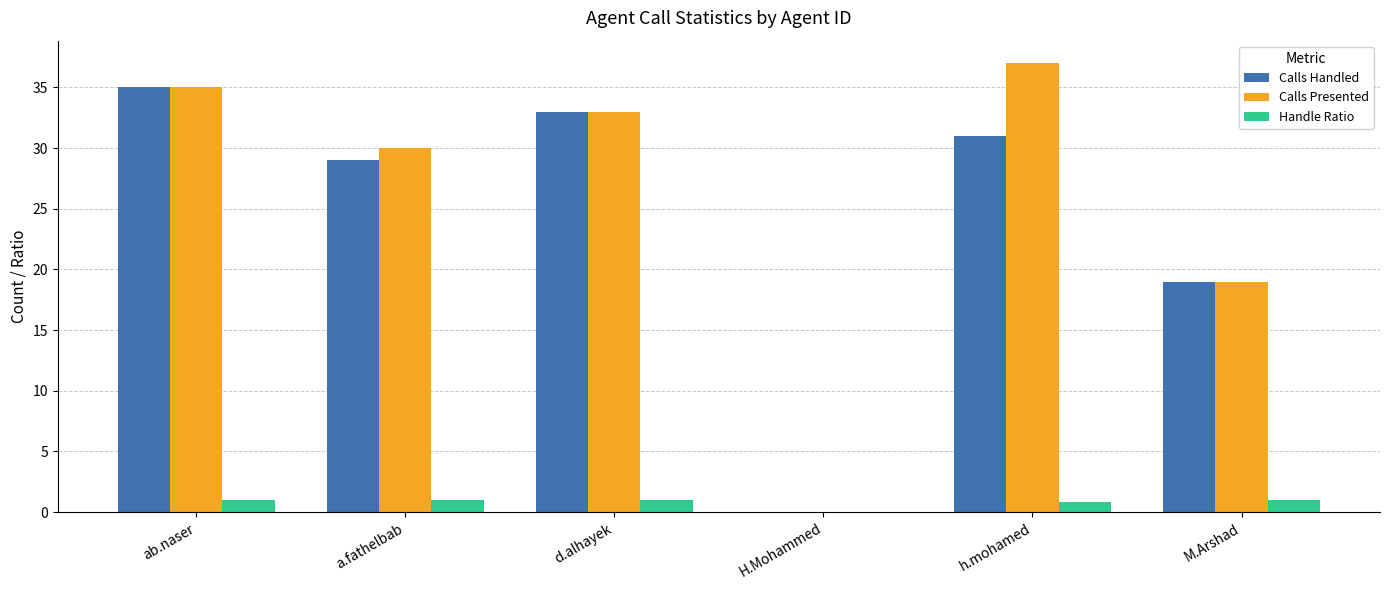

What is the sum of all Calls Handled values?

147.0